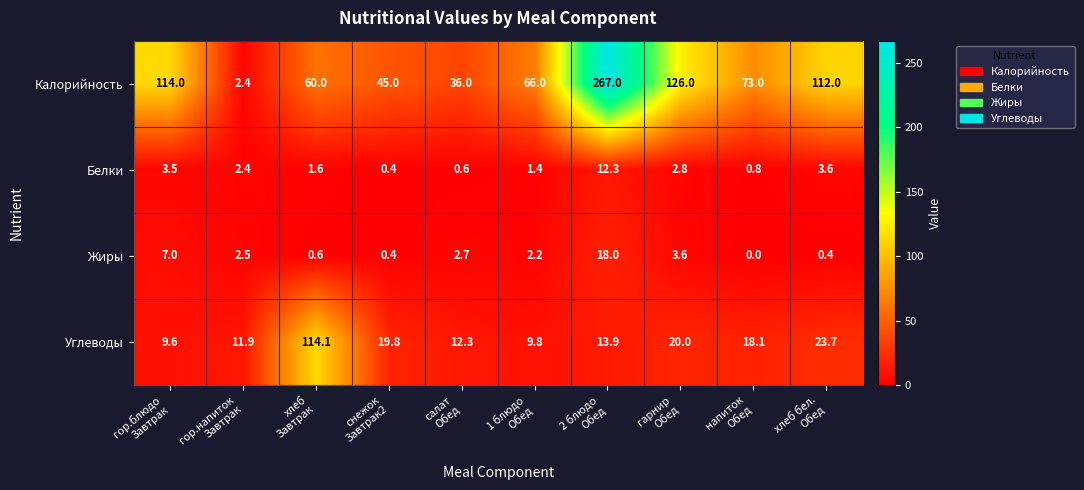

How many distinct data groups are displayed?

4